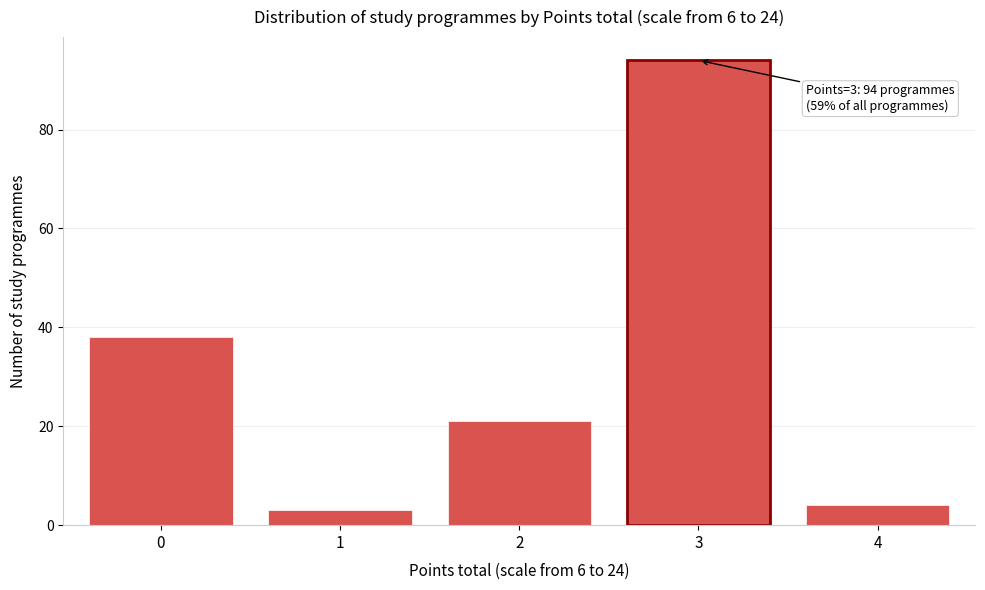

Reading left to right, extract all data points from this chart.

0=38	1=3	2=21	3=94	4=4